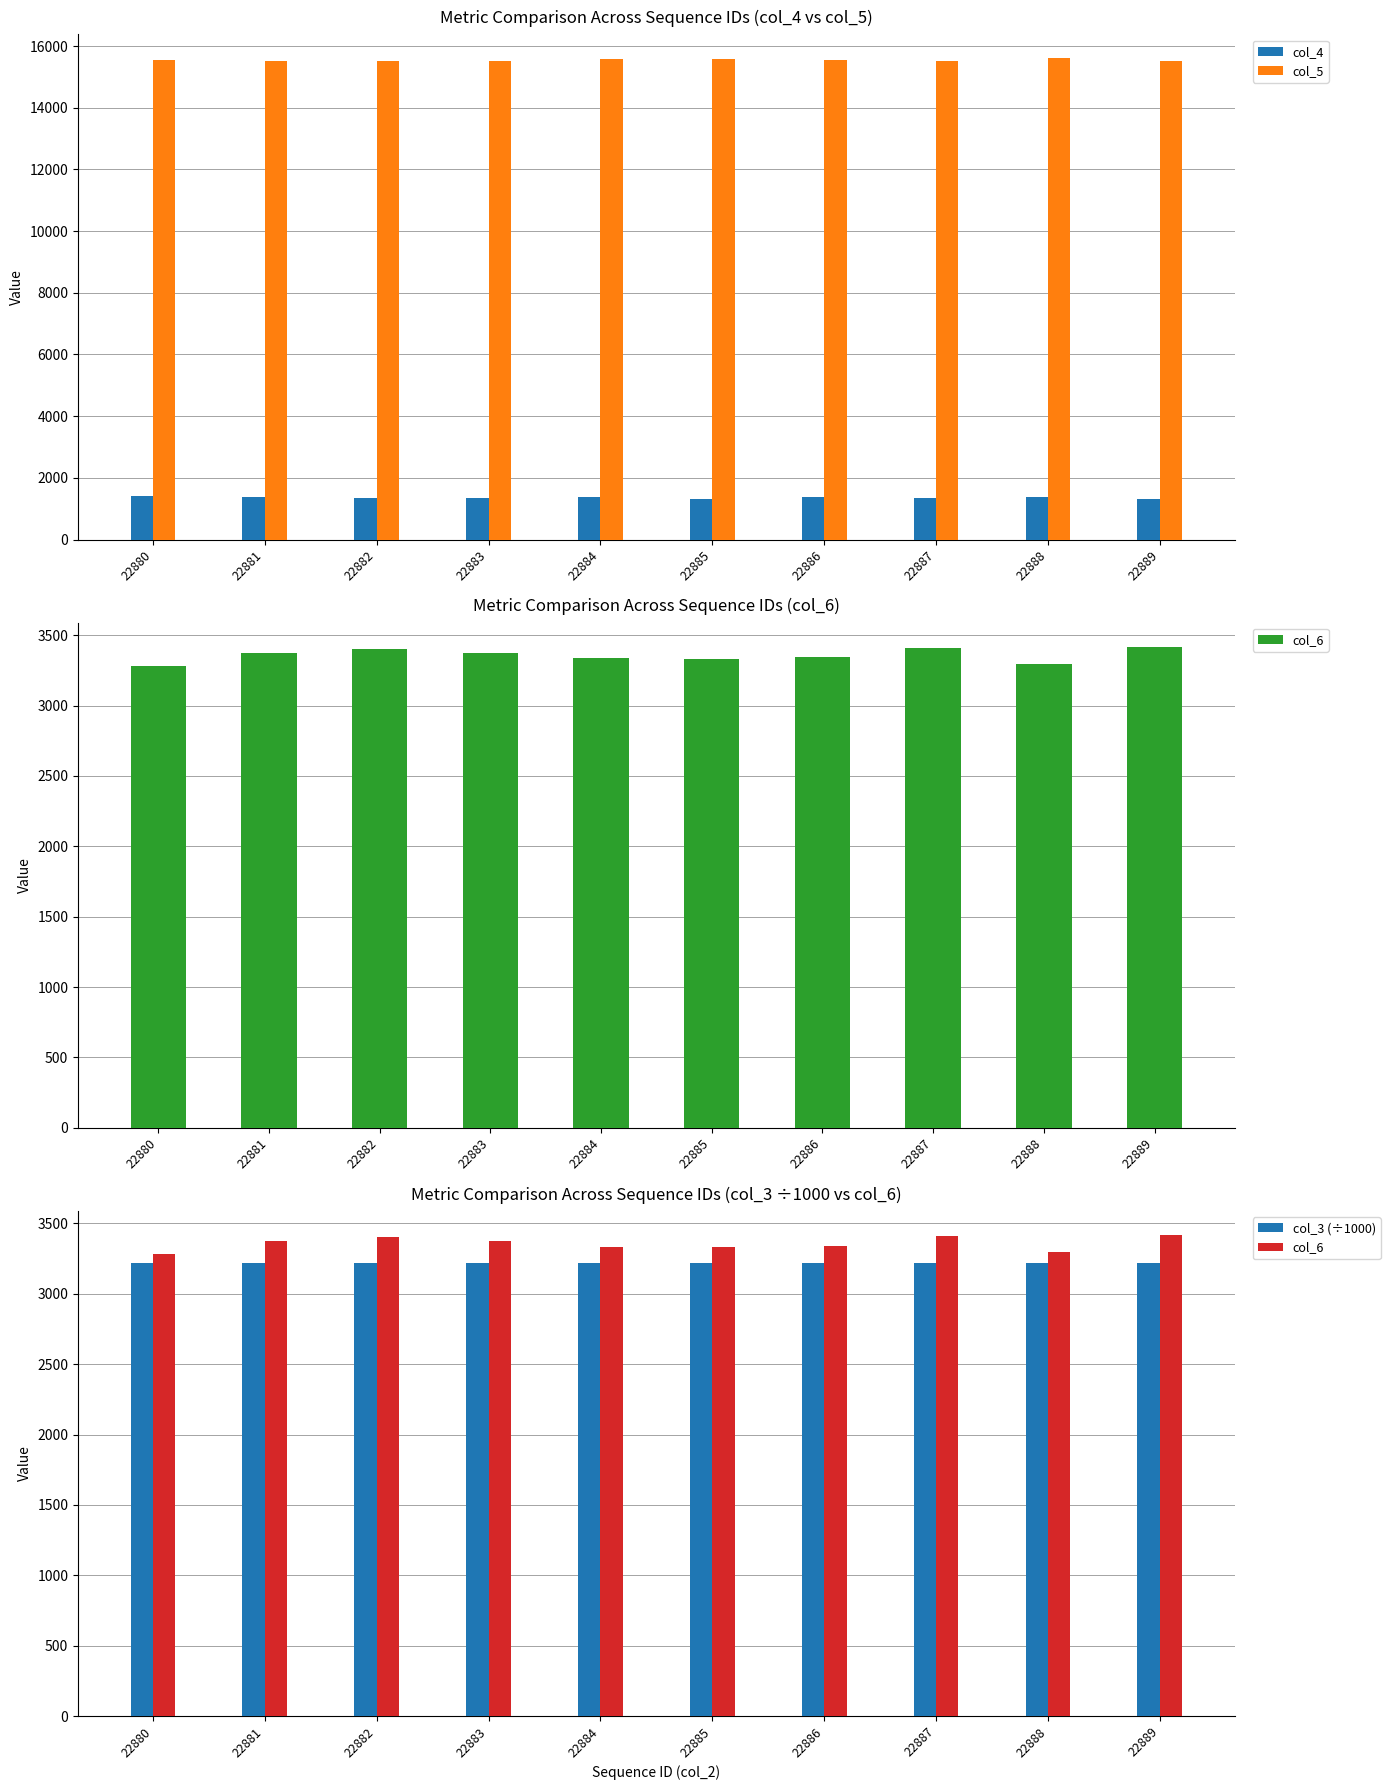

The value of col_4 at 22887 is 2146.8. True or false?

False